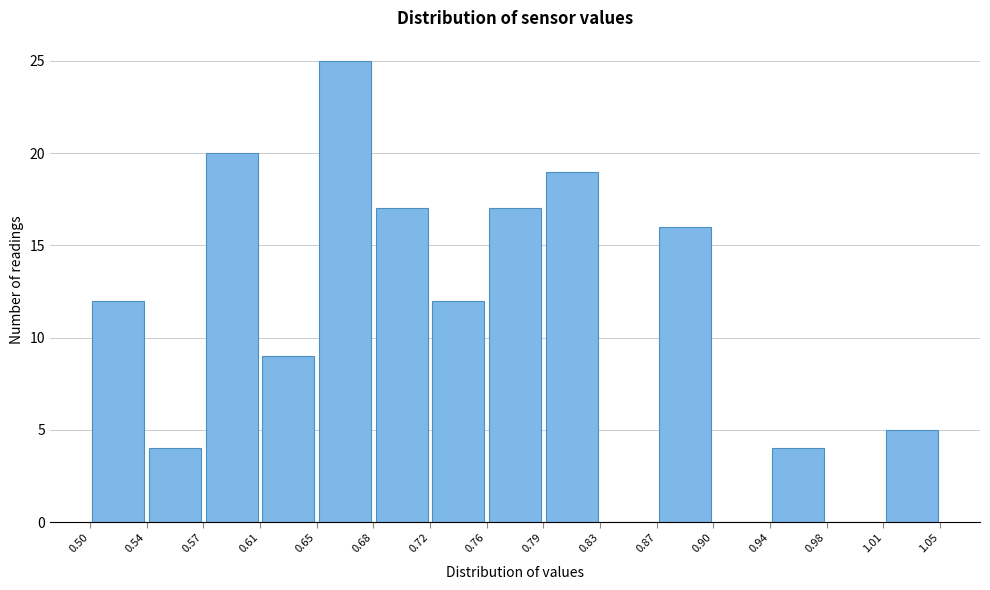

Reading left to right, transcribe this chart: for each bar, give the range it covers on the x-axis and its height. The values are not printed on the chart, so give them approximately, as read against the axis.

0.50 to 0.54: 12
0.54 to 0.57: 4
0.57 to 0.61: 20
0.61 to 0.65: 9
0.65 to 0.68: 25
0.68 to 0.72: 17
0.72 to 0.76: 12
0.76 to 0.79: 17
0.79 to 0.83: 19
0.83 to 0.87: 0
0.87 to 0.90: 16
0.90 to 0.94: 0
0.94 to 0.98: 4
0.98 to 1.01: 0
1.01 to 1.05: 5